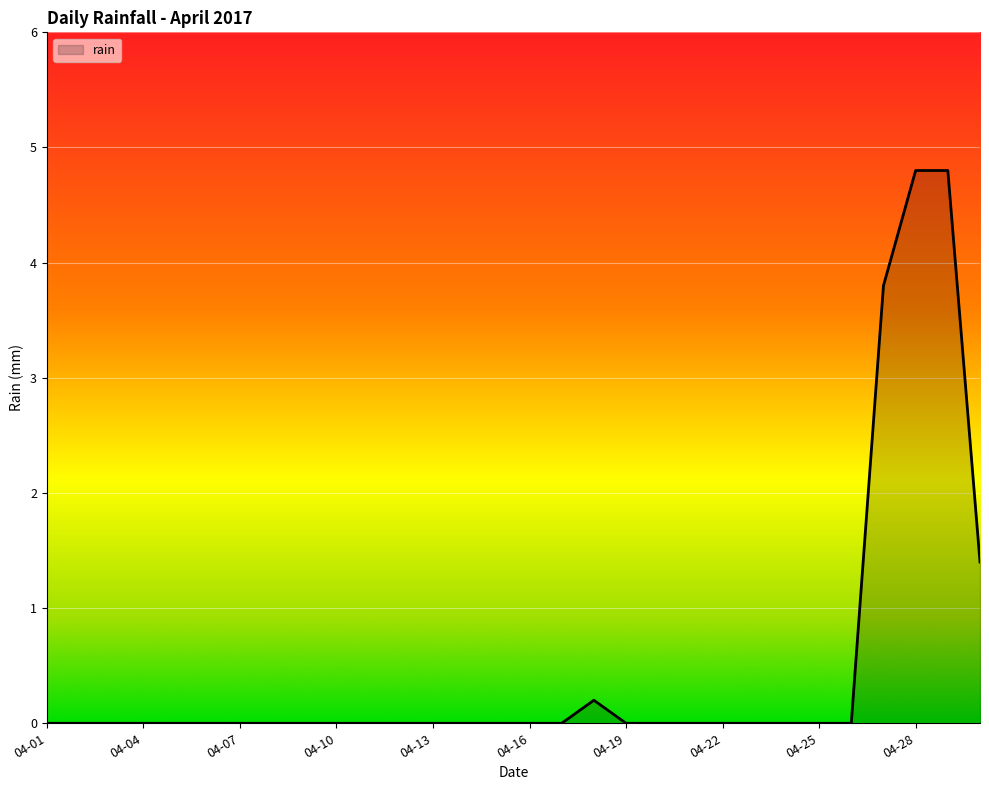

What is the difference between the maximum and minimum values?

4.8